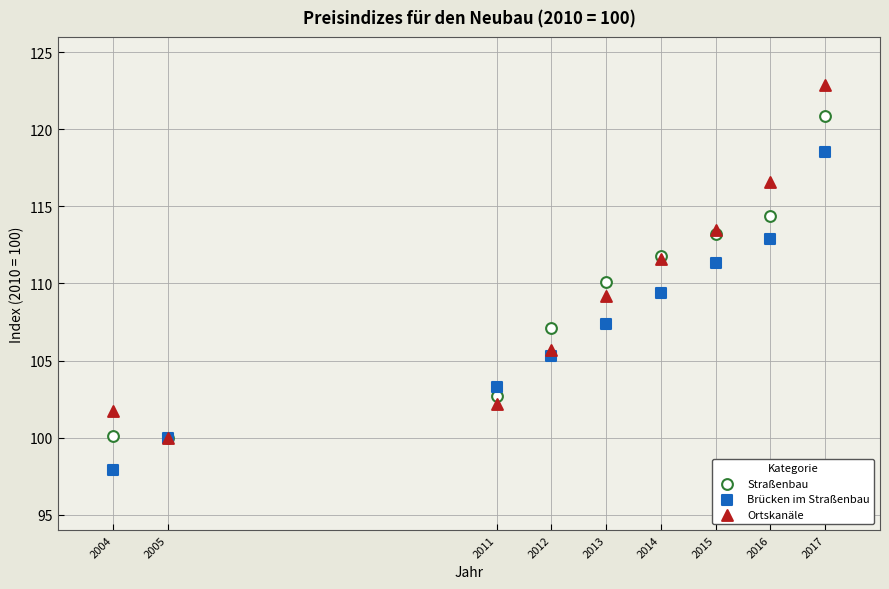

Which series has the largest Y range (max minus min)?

Ortskanäle